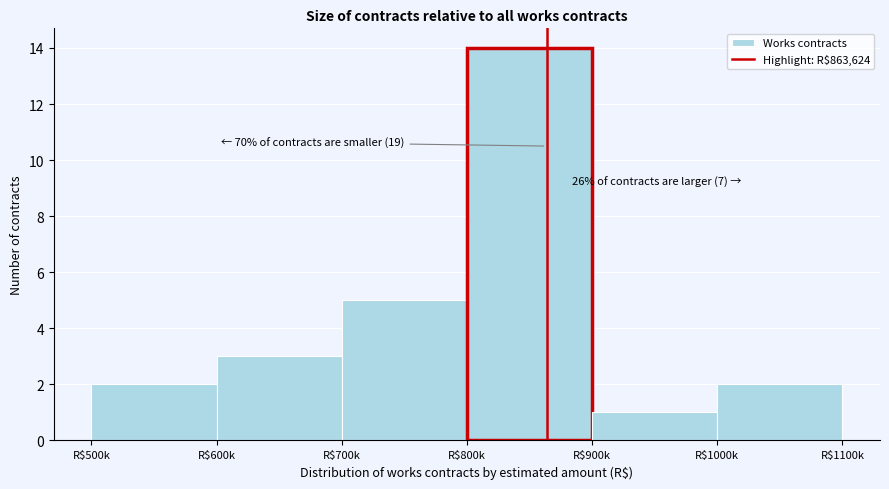

Reading left to right, extract all data points from this chart.

2	3	5	14	1	2